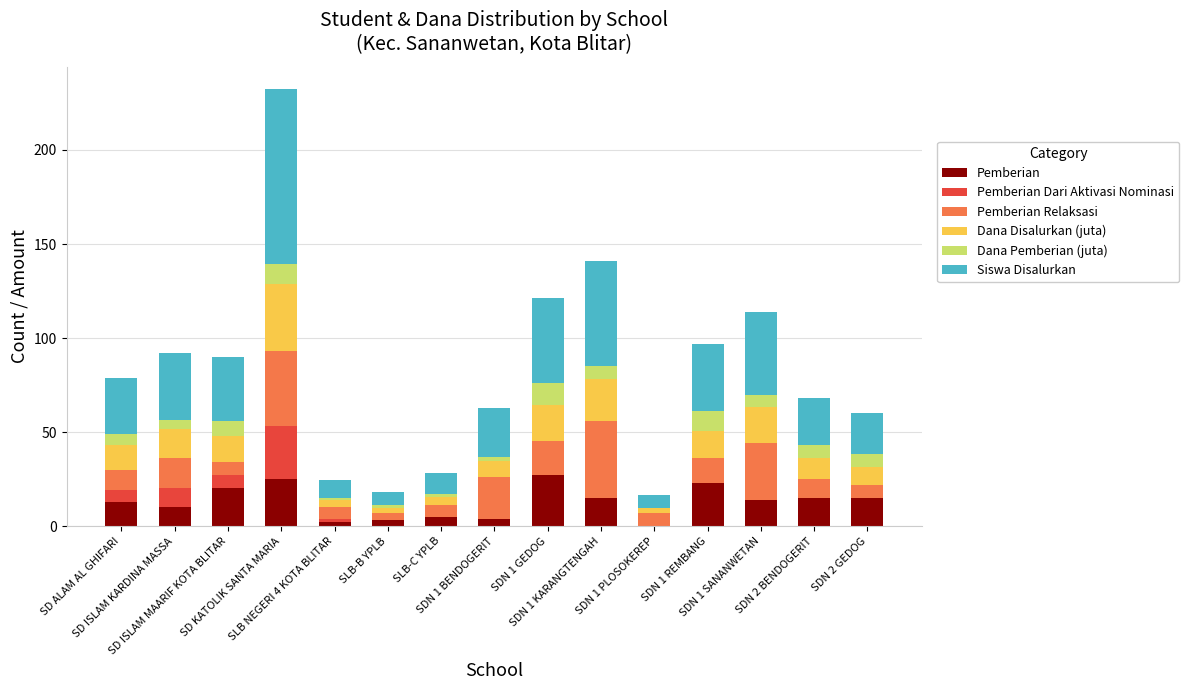

How many data points does each series have?

15